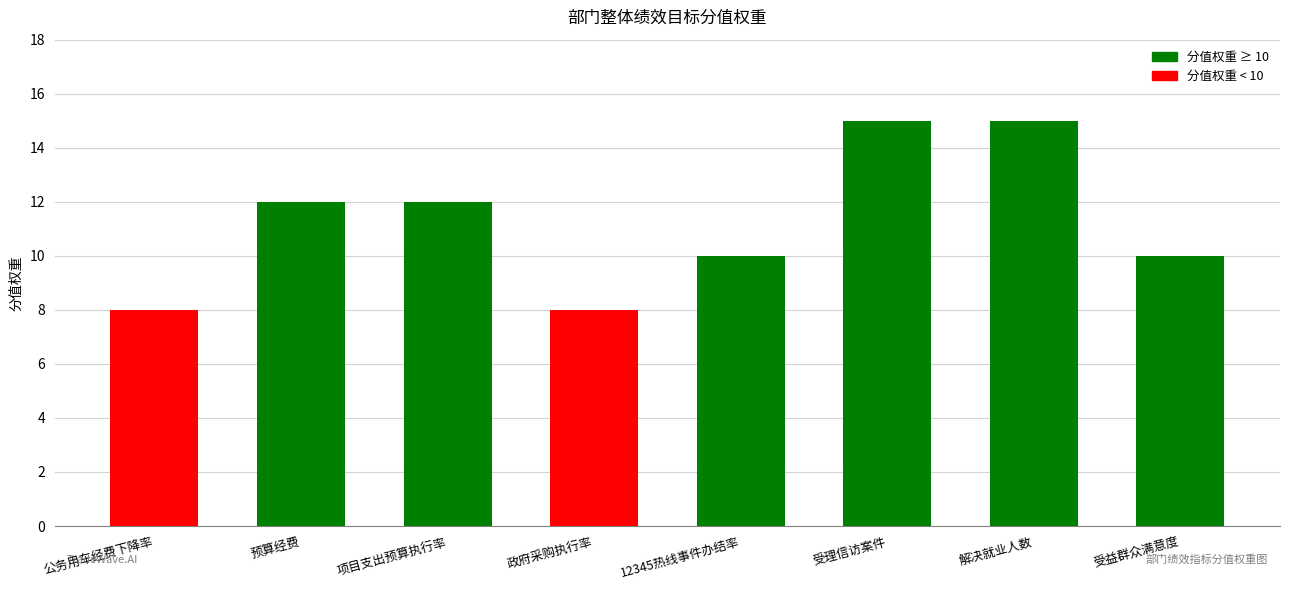

What is the sum of the values at 12345热线事件办结率 and 项目支出预算执行率?

22